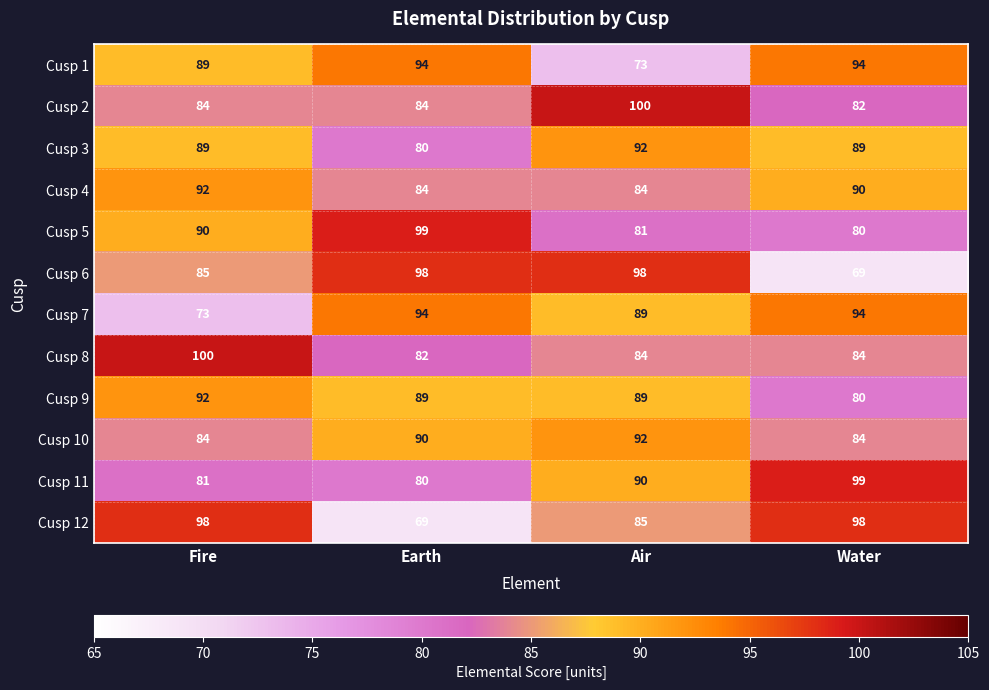

How many data points does each series have?

4